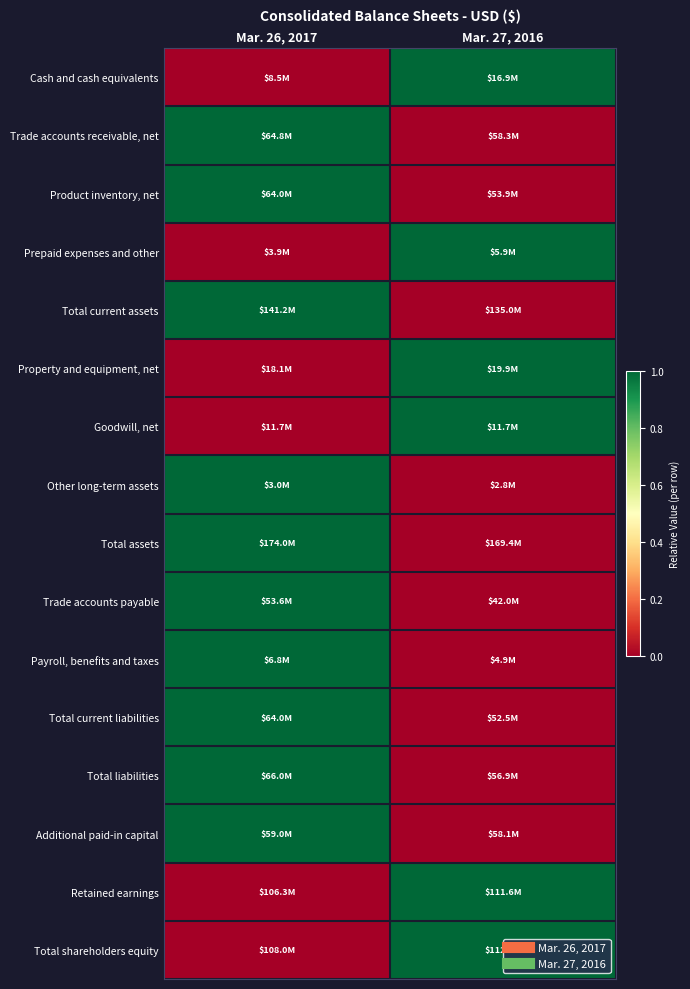

Which has a higher value, Mar. 26, 2017 or Mar. 27, 2016?

Mar. 27, 2016